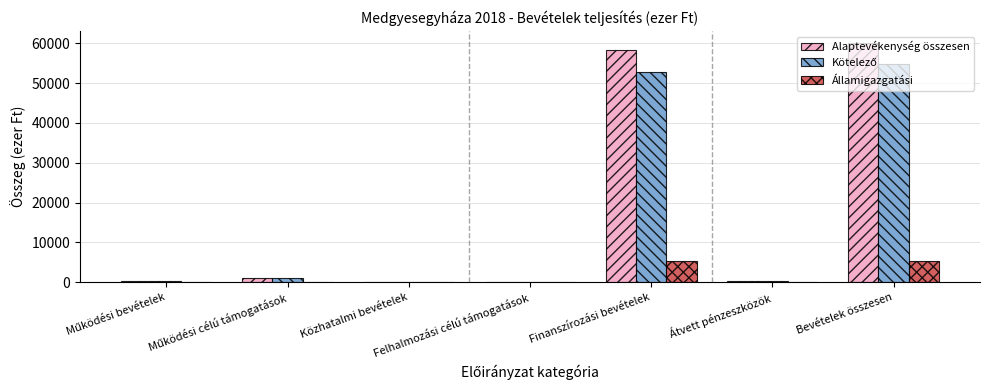

Which series has the largest range (max minus min)?

Alaptevékenység összesen